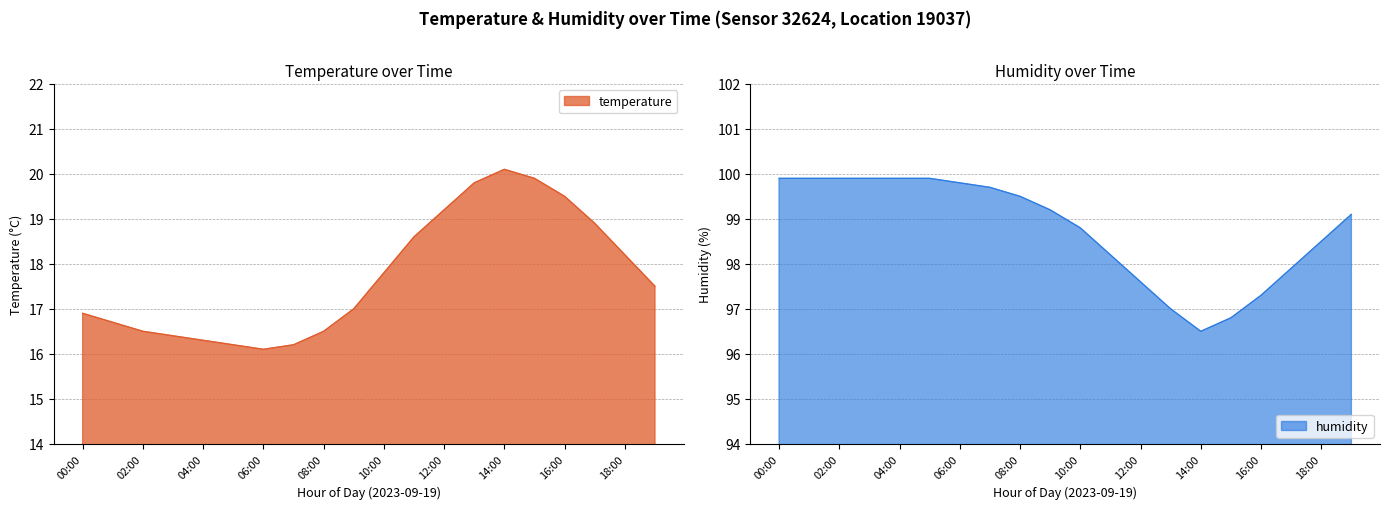

Count the number of data series in this chart.

2